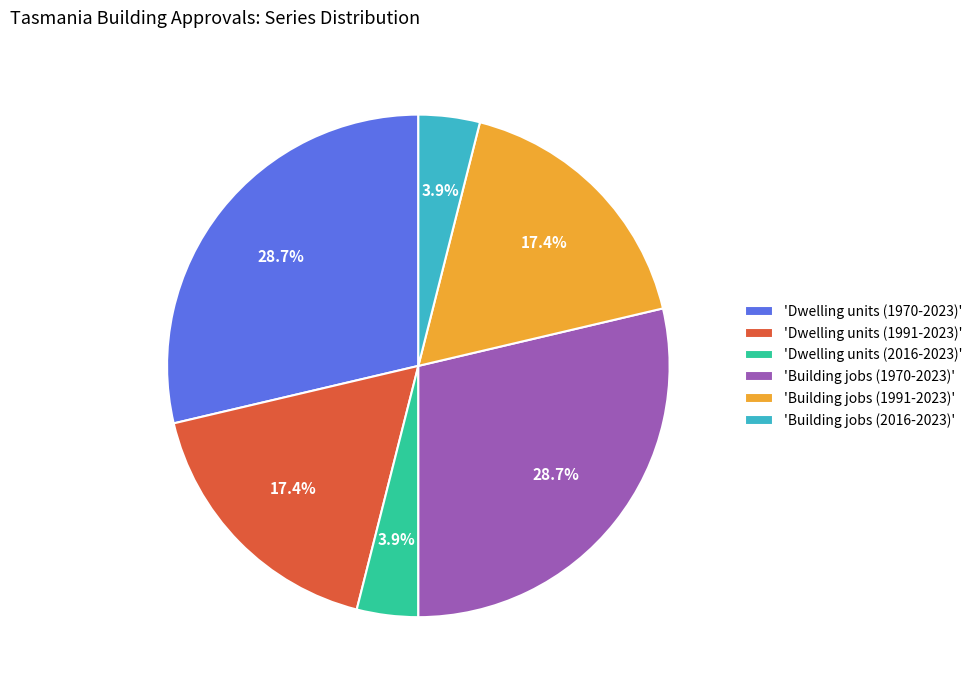

How many slices are in this pie chart?

6